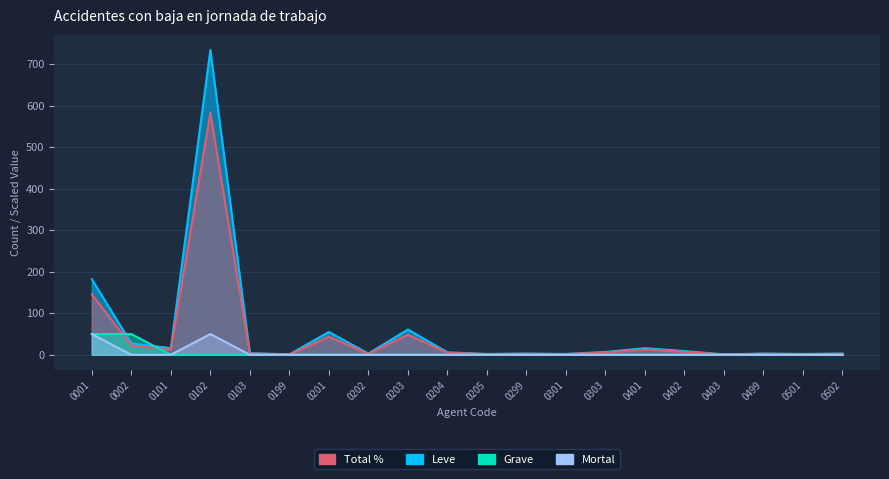

Rank the series at 0499 from highest to lowest value.

Leve, Total %, Grave, Mortal